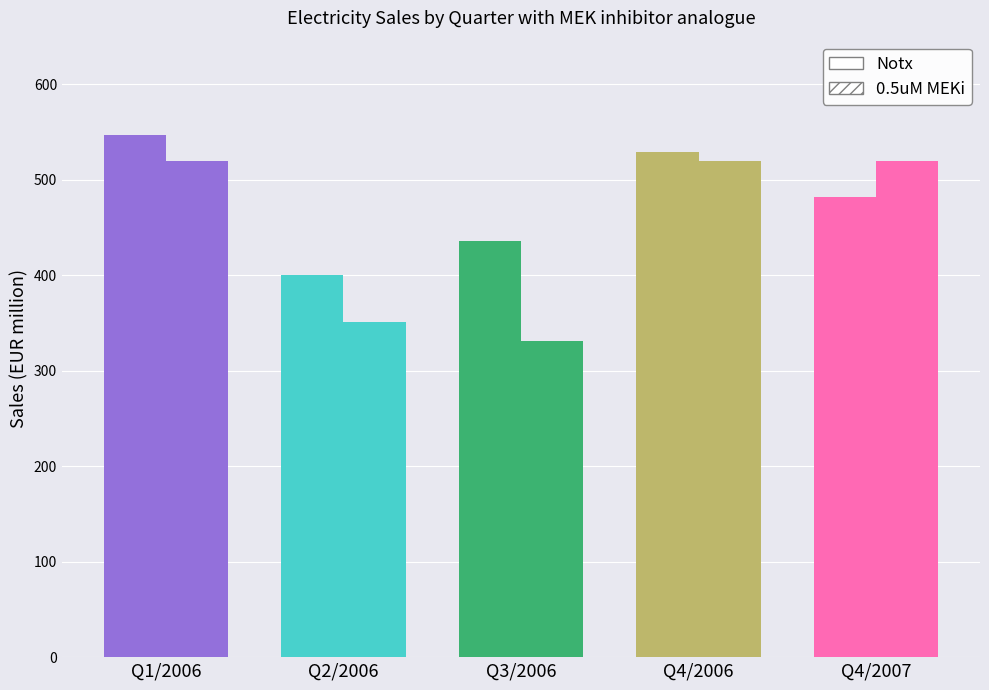

What is the difference between the maximum and minimum values in the Notx series?

147